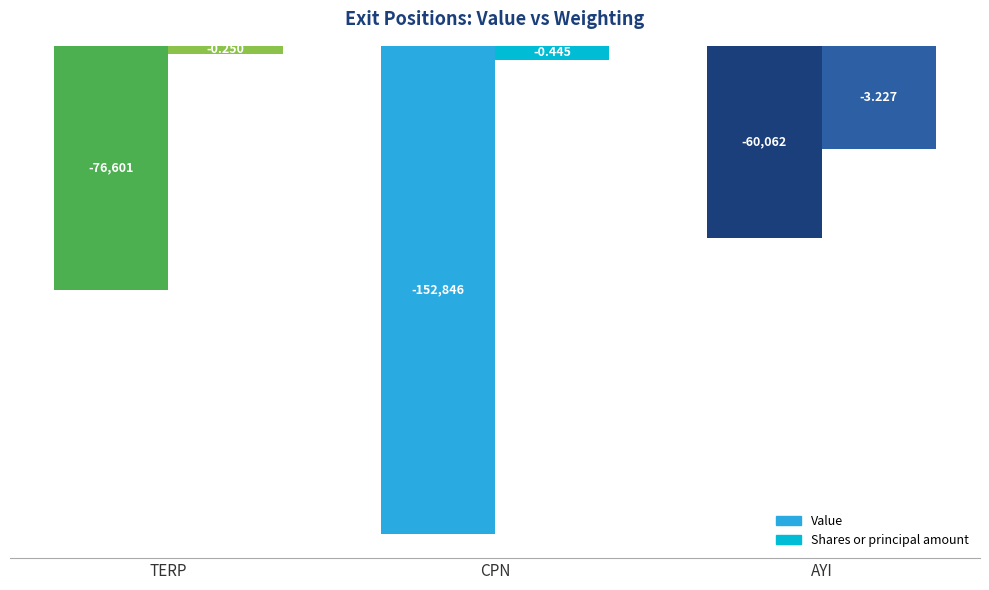

At which category does the chart reach its peak across all series?

TERP